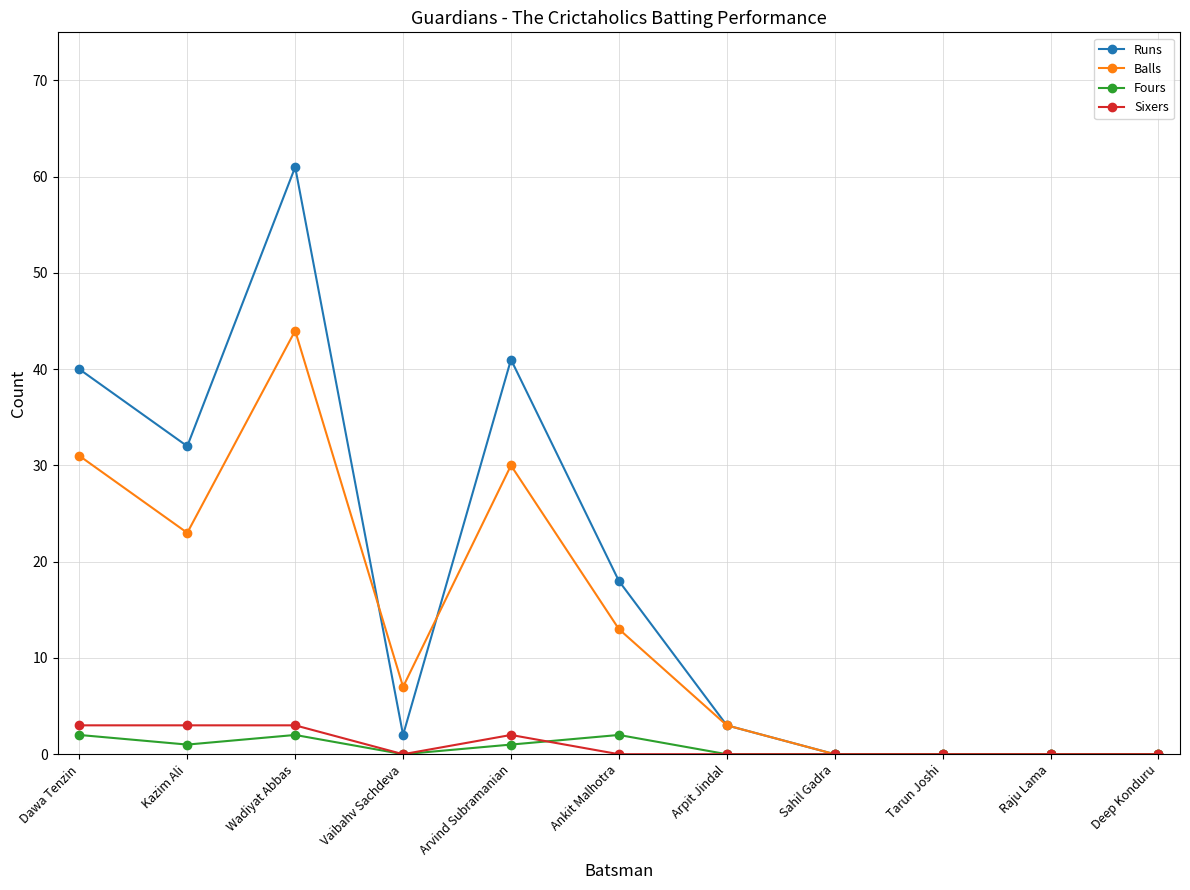

Which series changed the most between Kazim Ali and Deep Konduru?

Runs